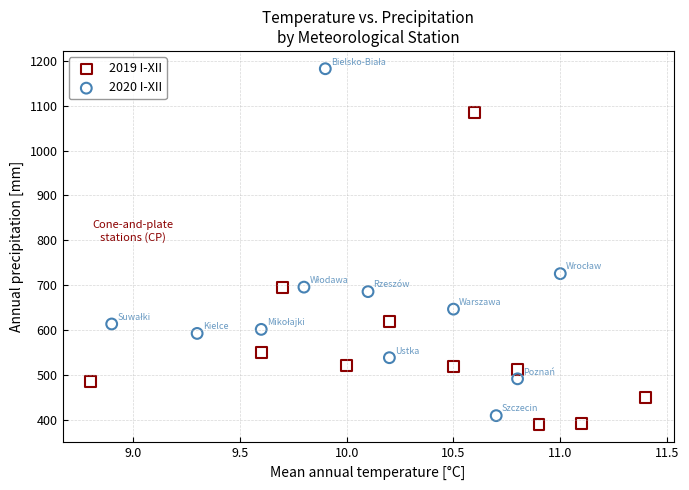

What are all the series names shown in the legend?

2019 I-XII, 2020 I-XII